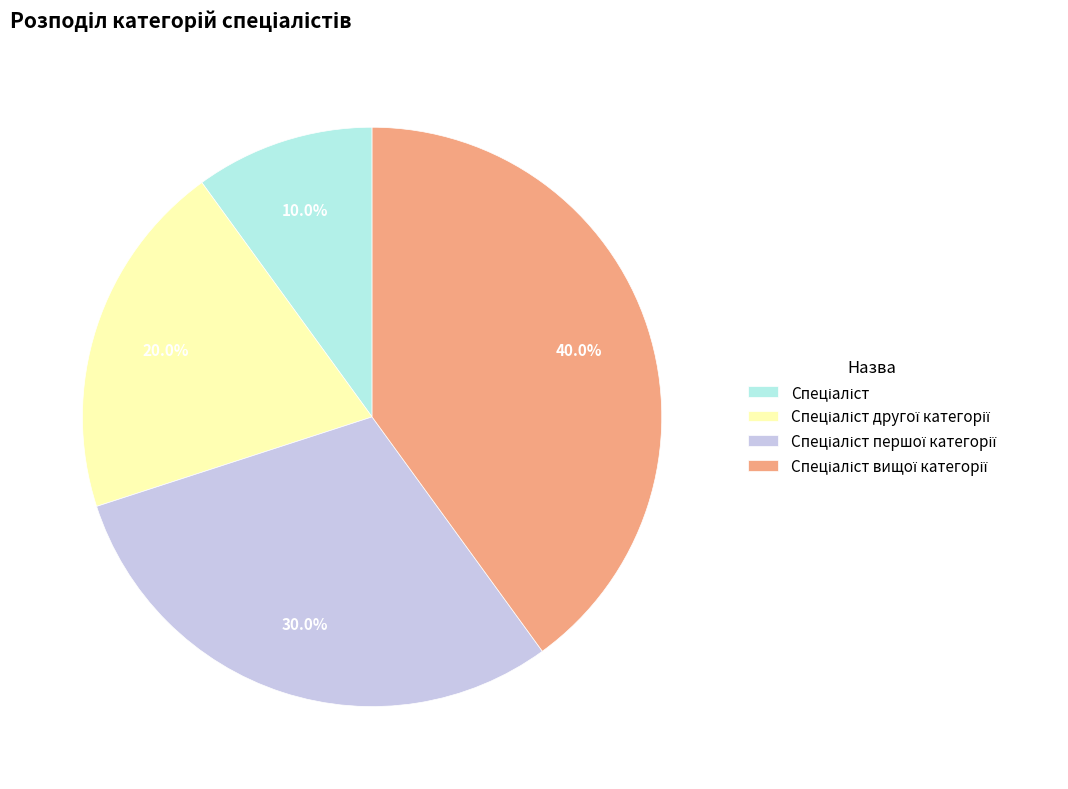

Is there a majority slice in this chart?

No